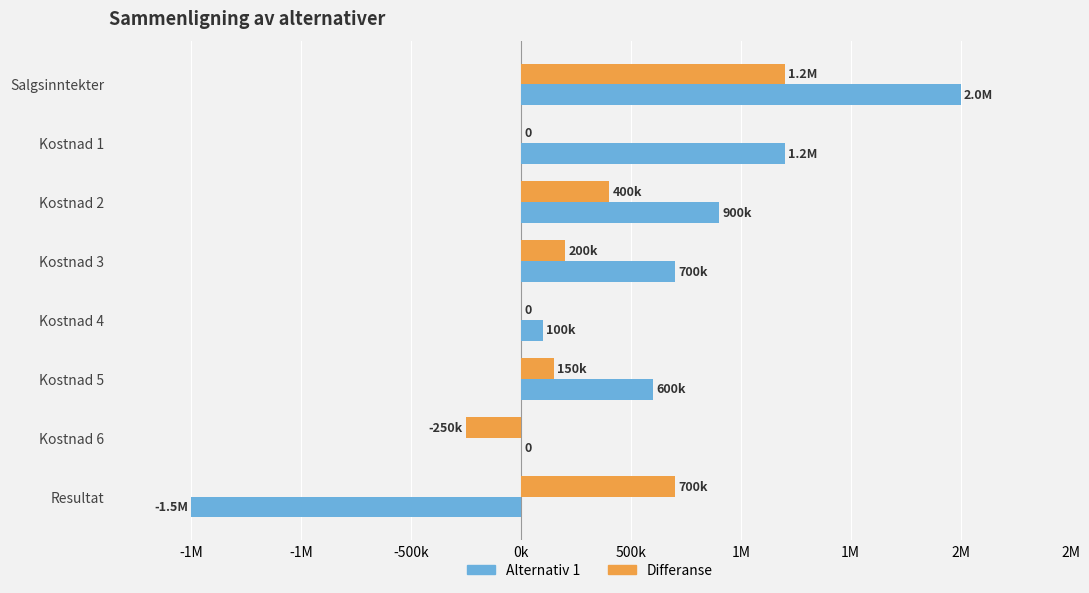

What are all the series names shown in the legend?

Alternativ 1, Differanse